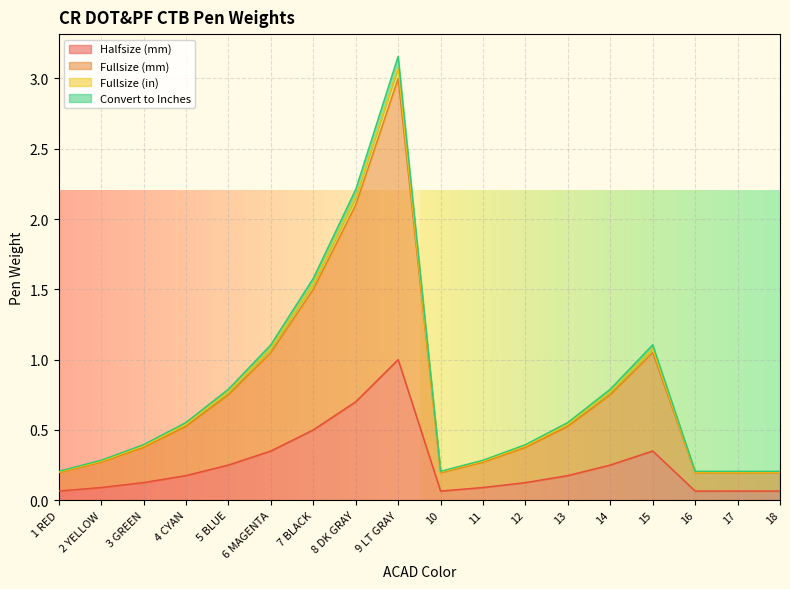

What is the label of the 15th point from the left?

15